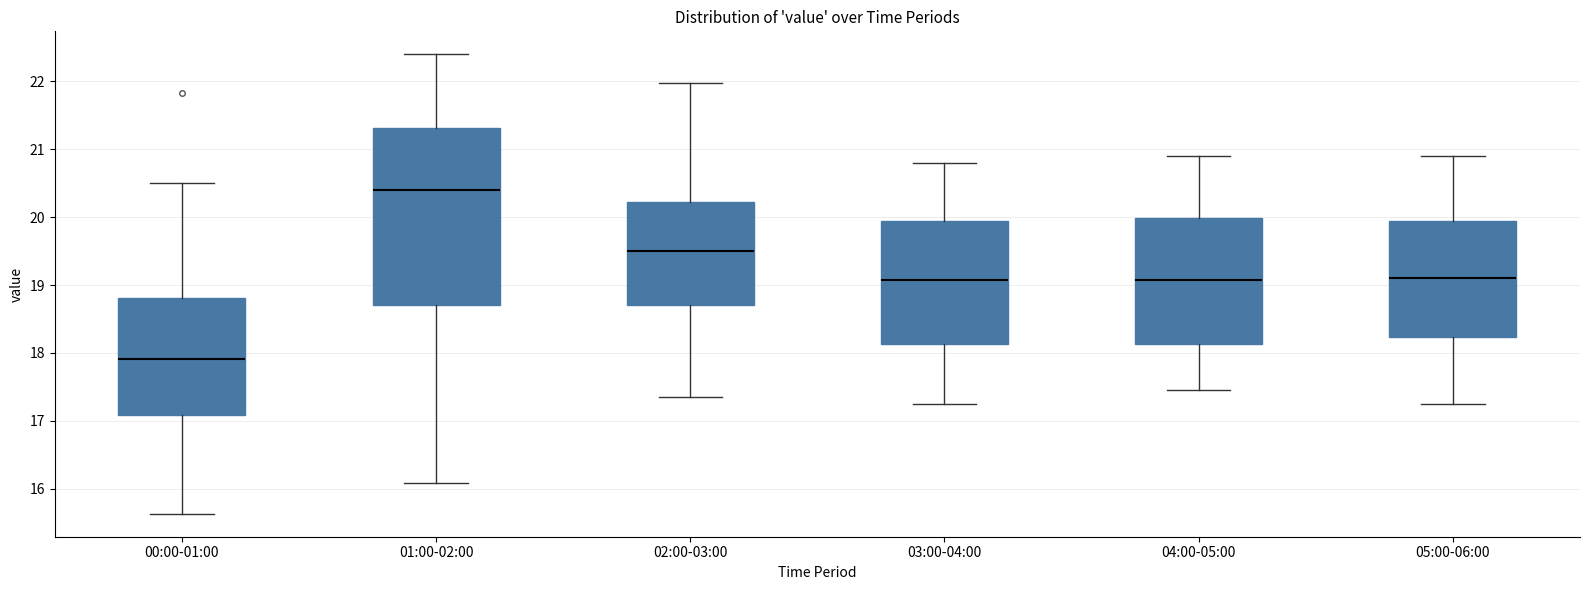

Reading left to right, read every box against the y-axis: the position of its median line, the range the box covers, and the ends of its whiskers. The values are not printed on the chart, so give them approximately, as read against the axis.

00:00-01:00: median 17.9, box 17.1 to 18.8, whiskers 15.6 to 20.5
01:00-02:00: median 20.4, box 18.7 to 21.3, whiskers 16.1 to 22.4
02:00-03:00: median 19.5, box 18.7 to 20.2, whiskers 17.4 to 22.0
03:00-04:00: median 19.1, box 18.1 to 20.0, whiskers 17.3 to 20.8
04:00-05:00: median 19.1, box 18.1 to 20.0, whiskers 17.5 to 20.9
05:00-06:00: median 19.1, box 18.2 to 20.0, whiskers 17.3 to 20.9